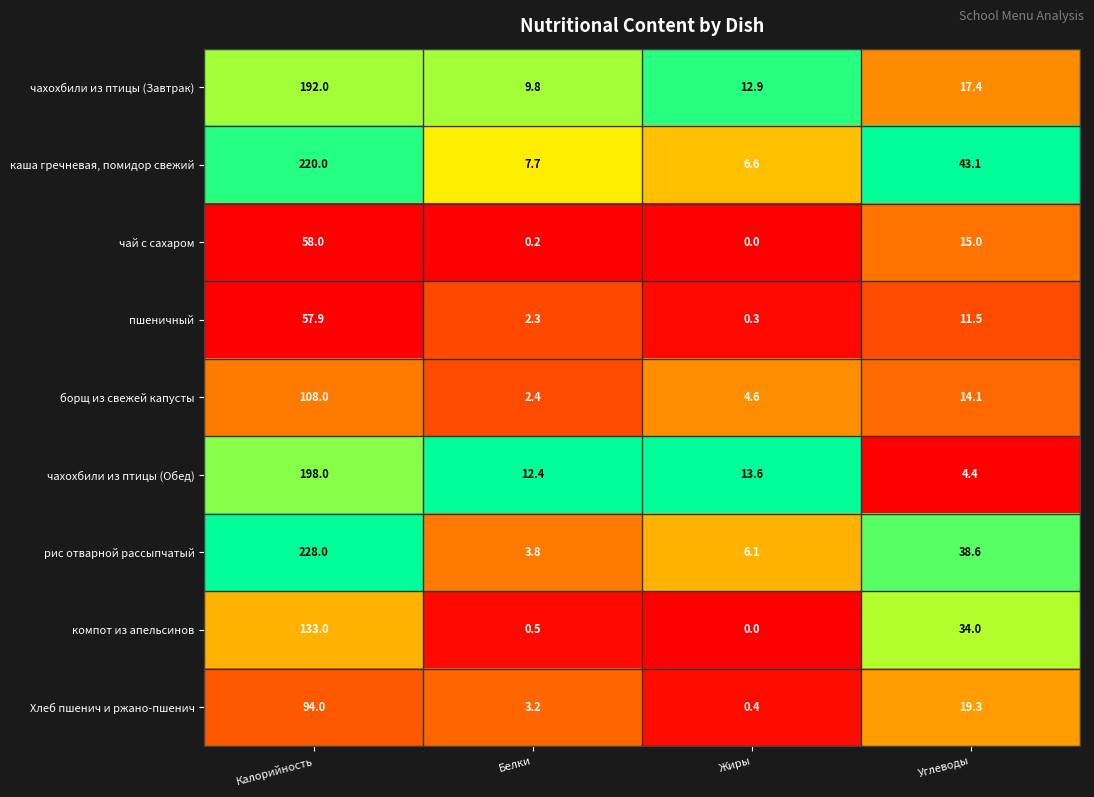

The рис отварной рассыпчатый series shows 2.6 at Белки. True or false?

False